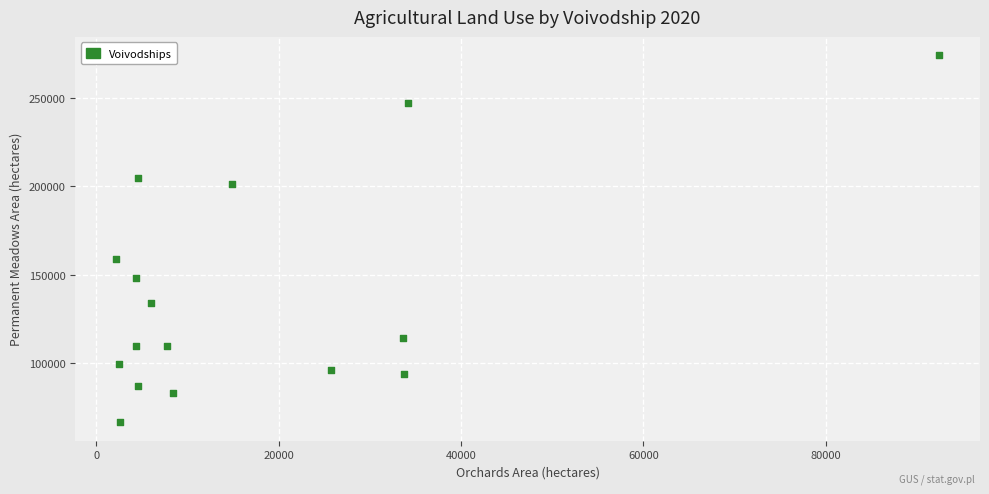

What is the range of X values (max minus min)?

90213